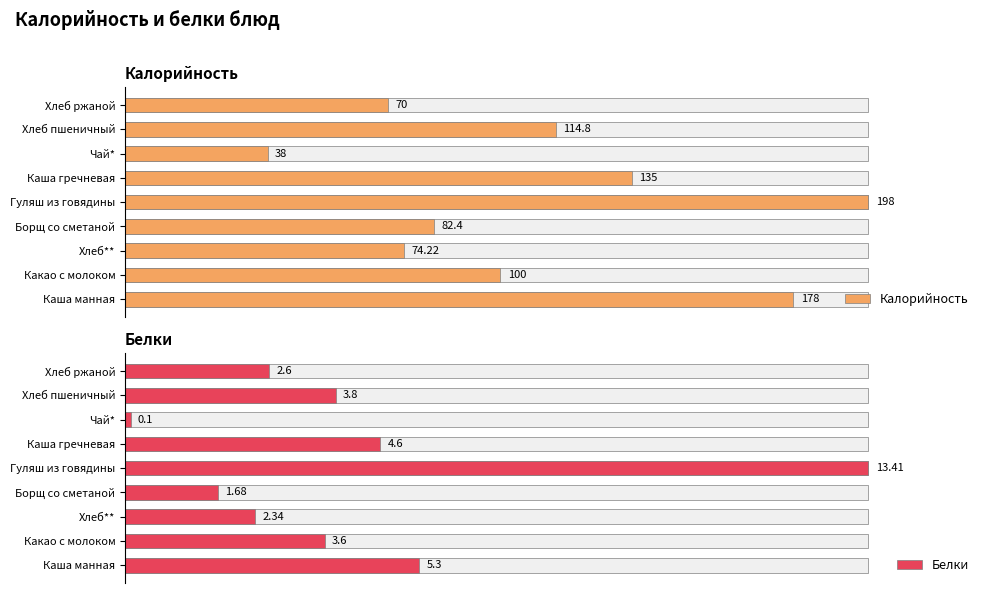

Is it true that Белки equals 10.7 at Какао с молоком?

False